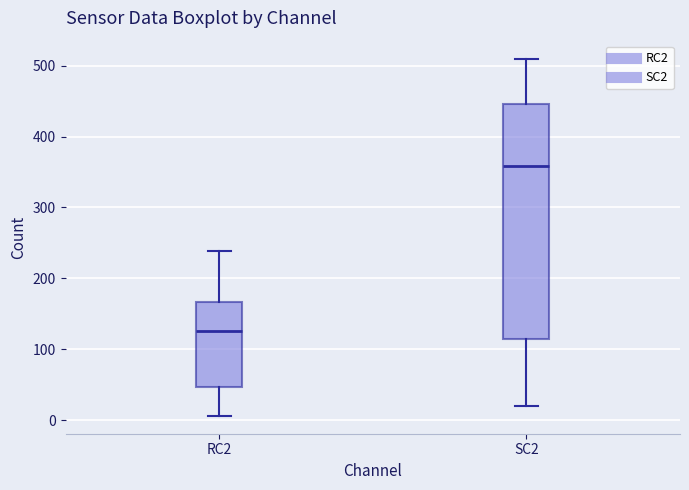

Reading left to right, read every box against the y-axis: the position of its median line, the range the box covers, and the ends of its whiskers. The values are not printed on the chart, so give them approximately, as read against the axis.

RC2: median 130, box 50 to 170, whiskers 10 to 240
SC2: median 360, box 110 to 450, whiskers 20 to 510